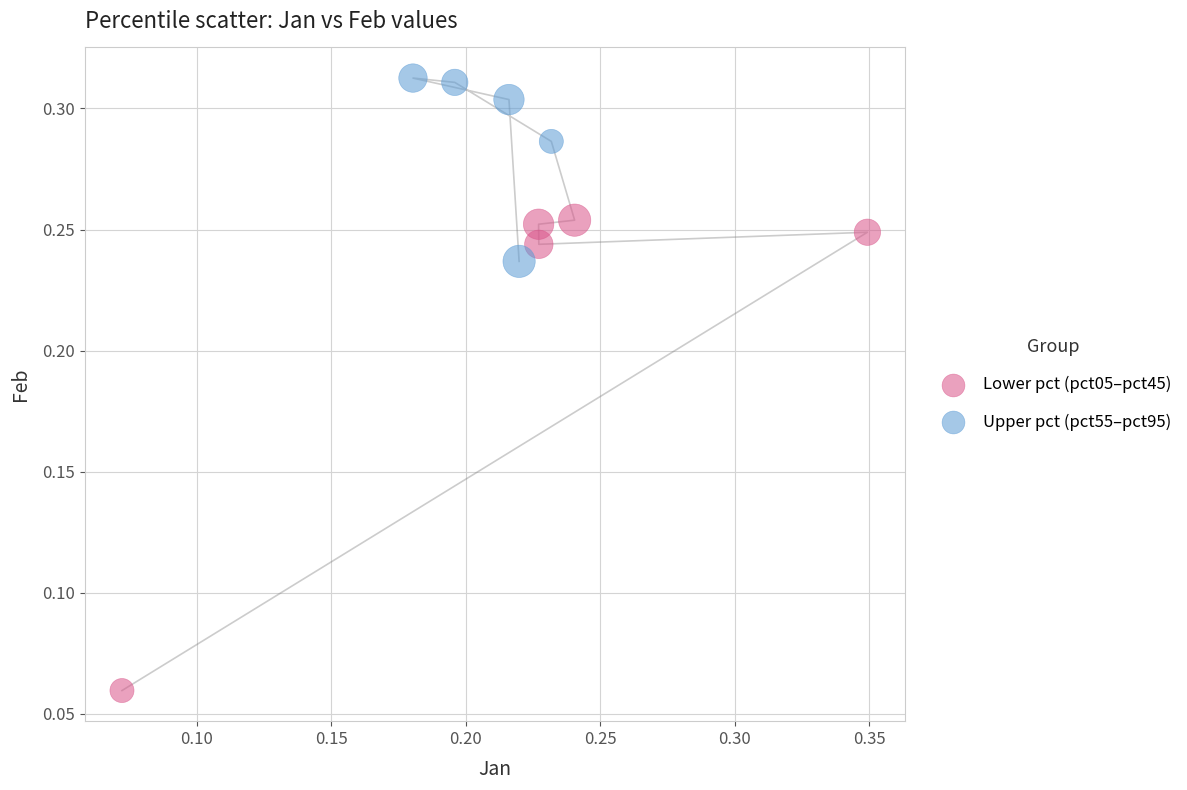

Which series reaches the minimum Y coordinate?

Lower pct (pct05–pct45)